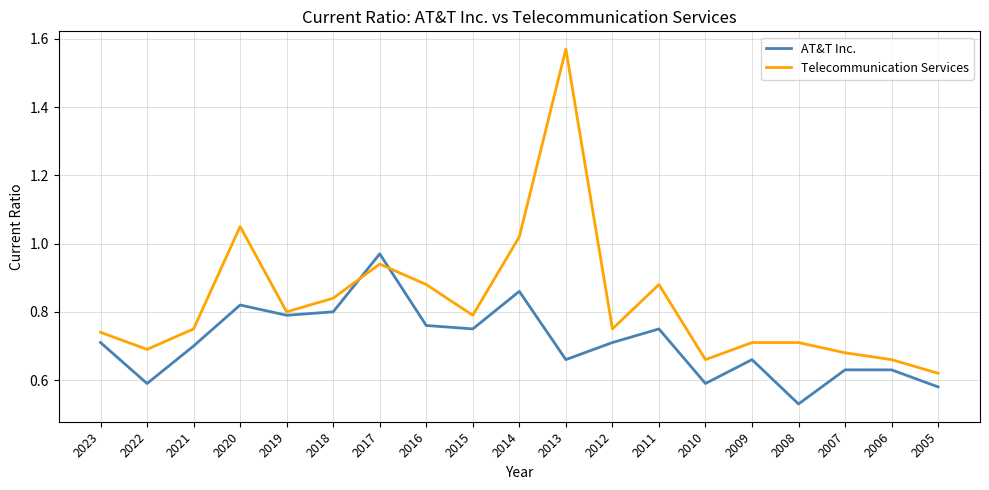

How many categories are shown in the chart?

19